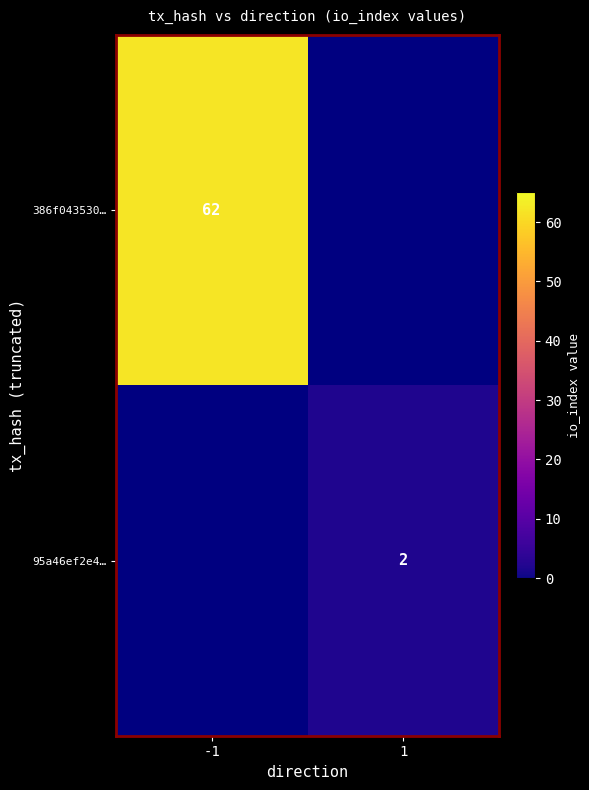

Count the number of data series in this chart.

2